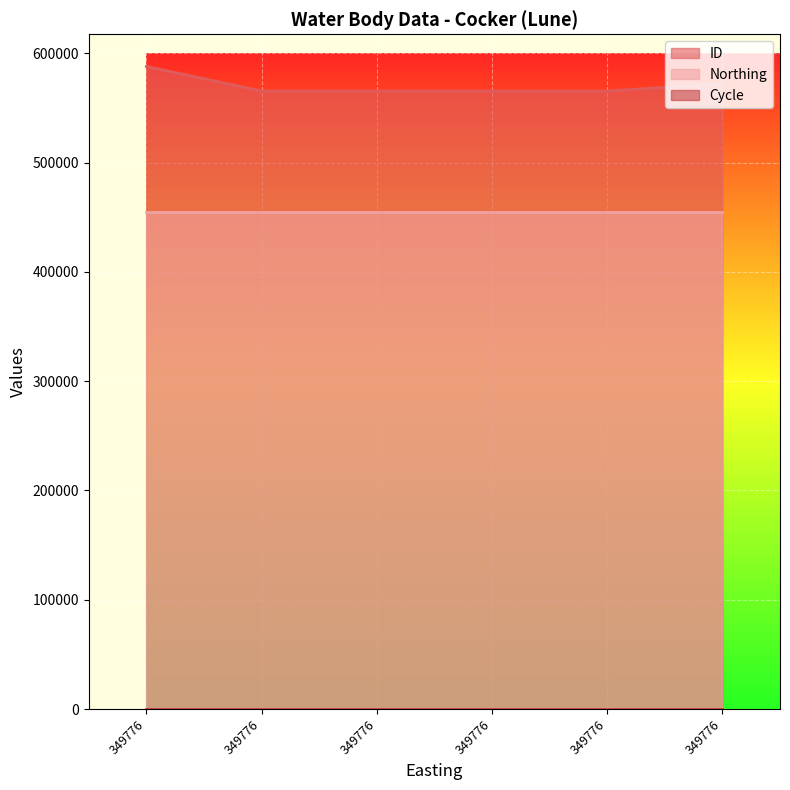

What is the difference between the ID values at 349776 and 349776?

22576